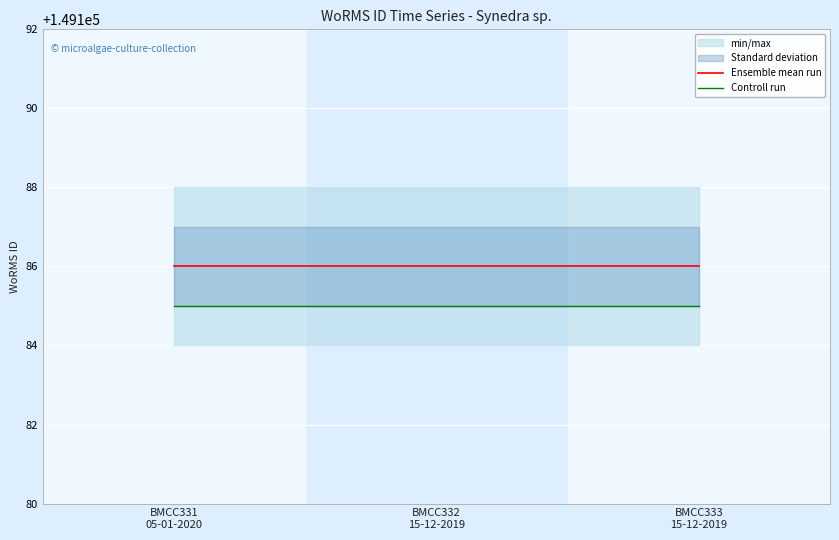

At which category does the chart reach its peak across all series?

BMCC331
05-01-2020